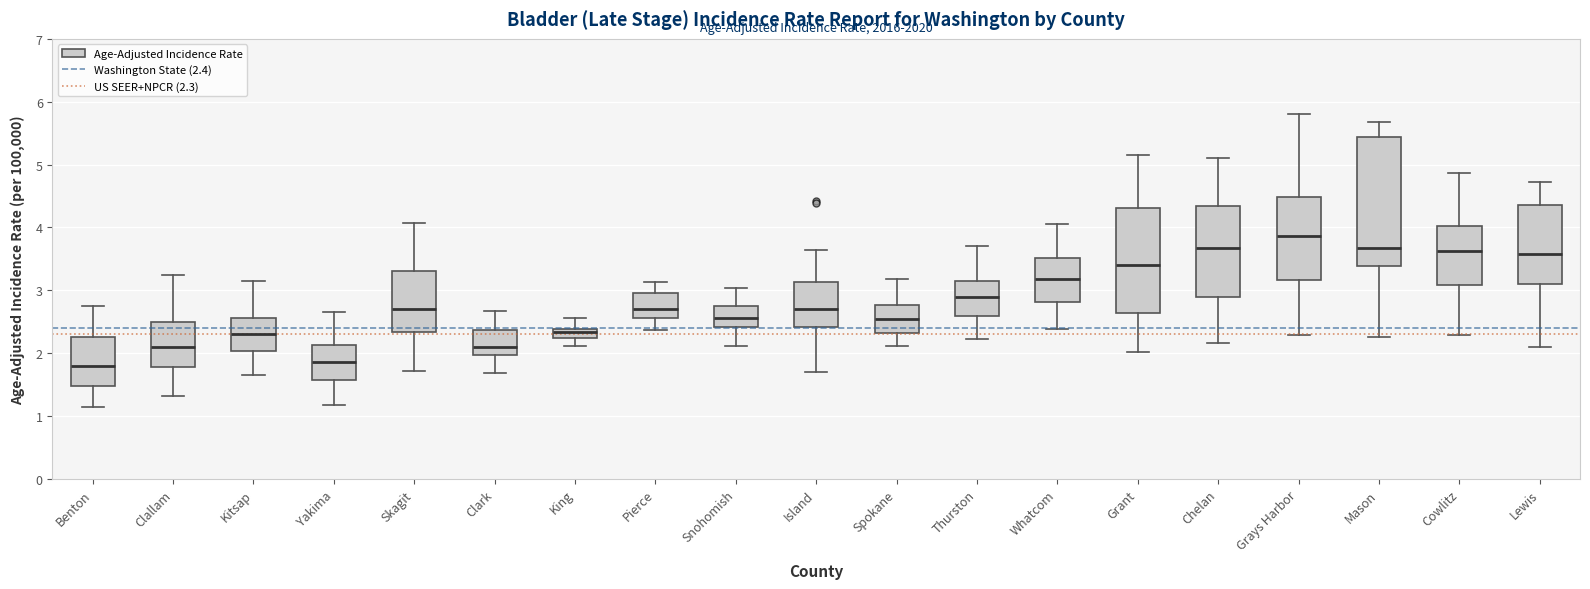

Where does the upper whisker of the box for Island end on the y-axis? The values are not printed on the chart, so give them approximately, as read against the axis.

3.6